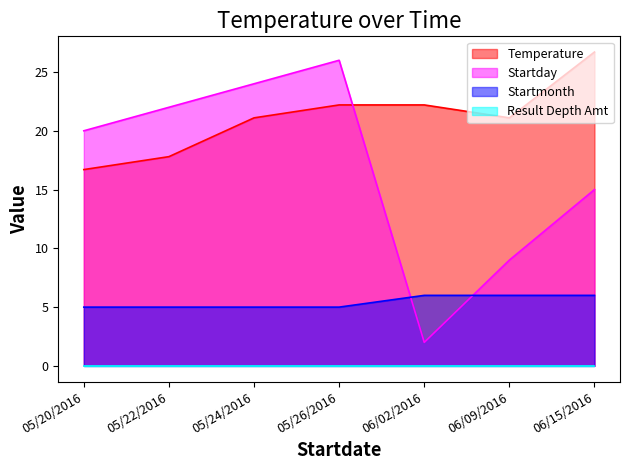

The value of Startday at 05/26/2016 is 26.0. True or false?

True